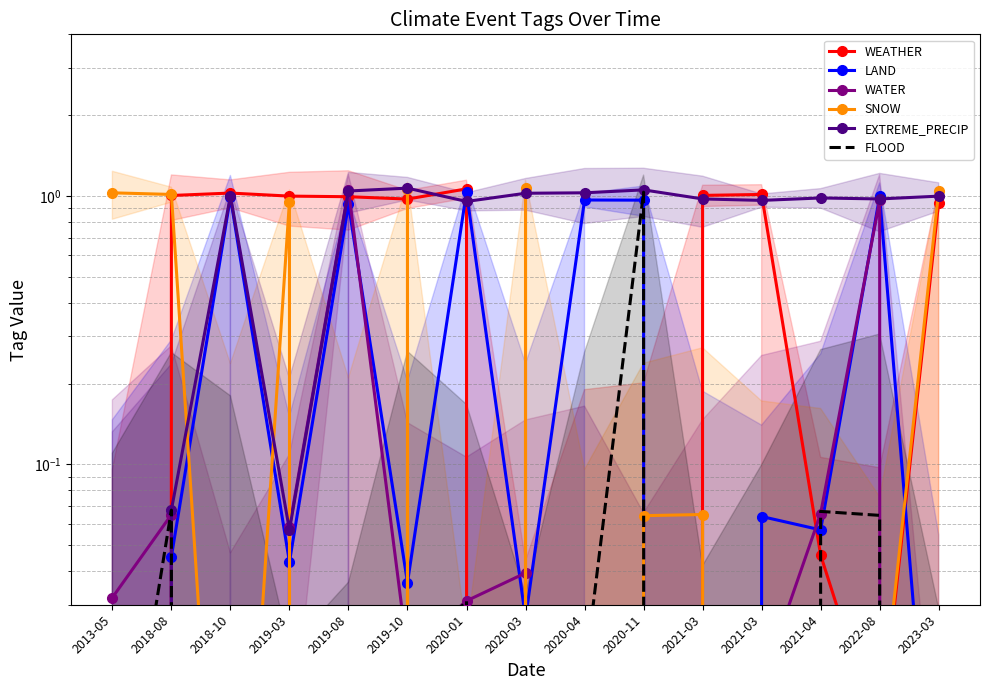

Count the number of categories in the chart.

15